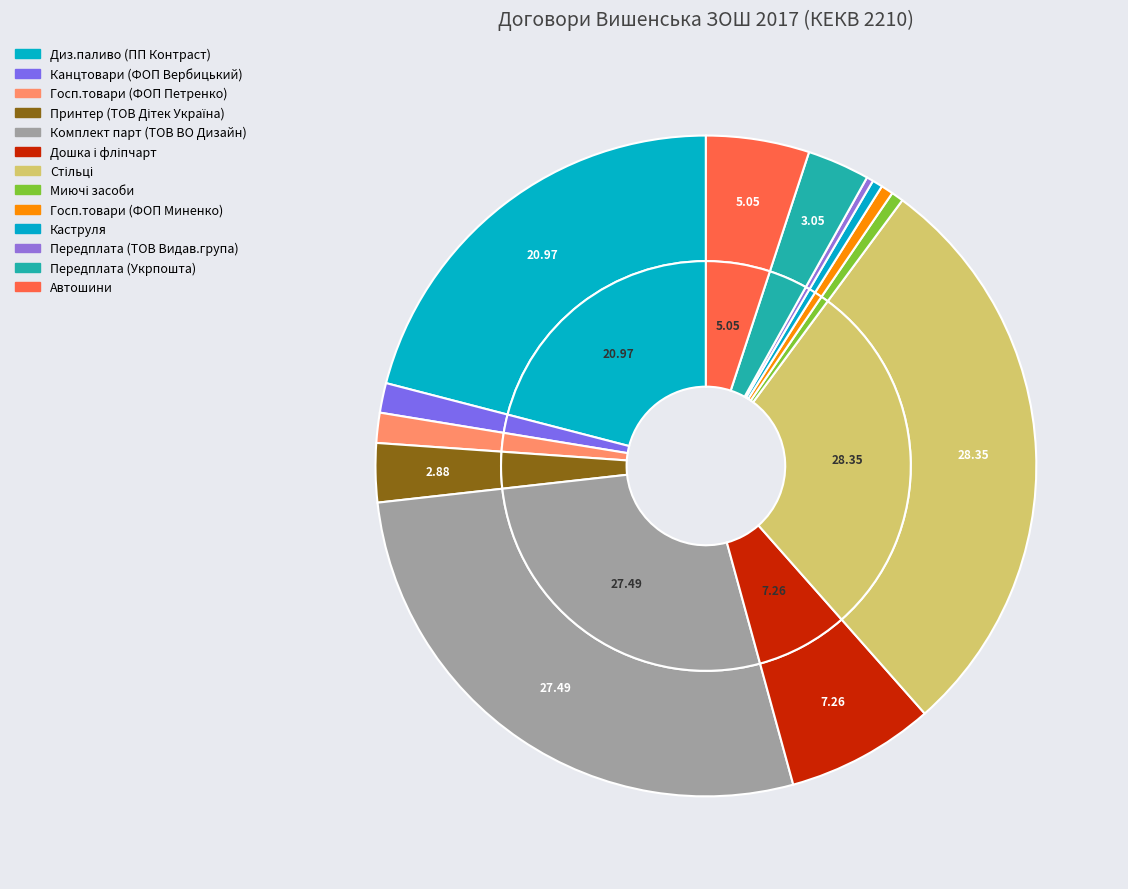

Is there a majority slice in this chart?

No